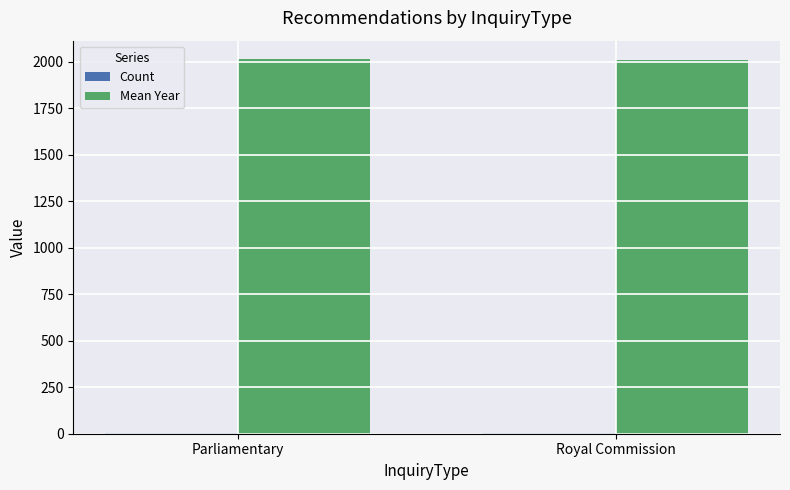

What is the maximum value shown in the chart?

2013